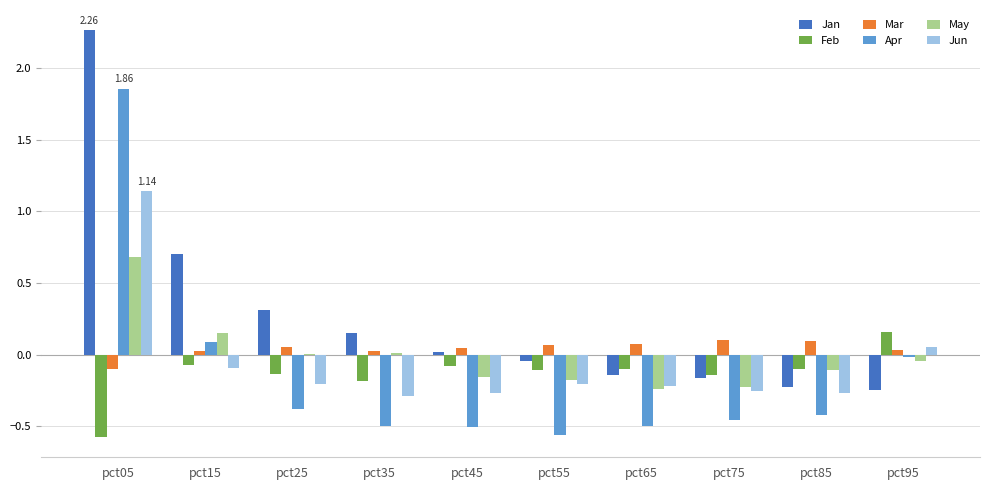

Which series changed the most between pct55 and pct95?

Apr